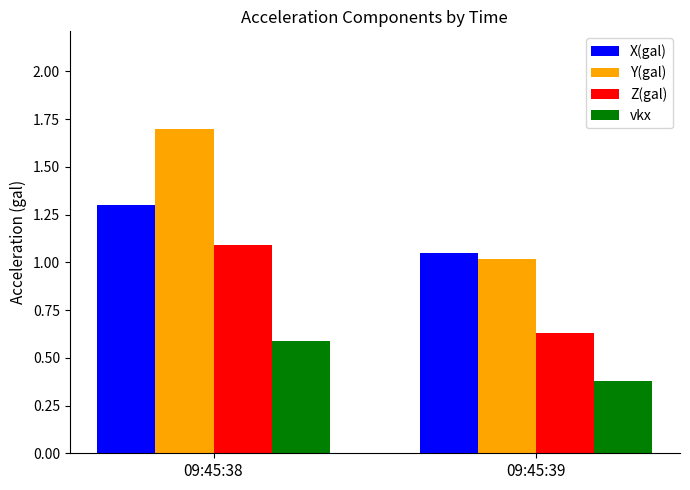

How many groups of bars are there?

2